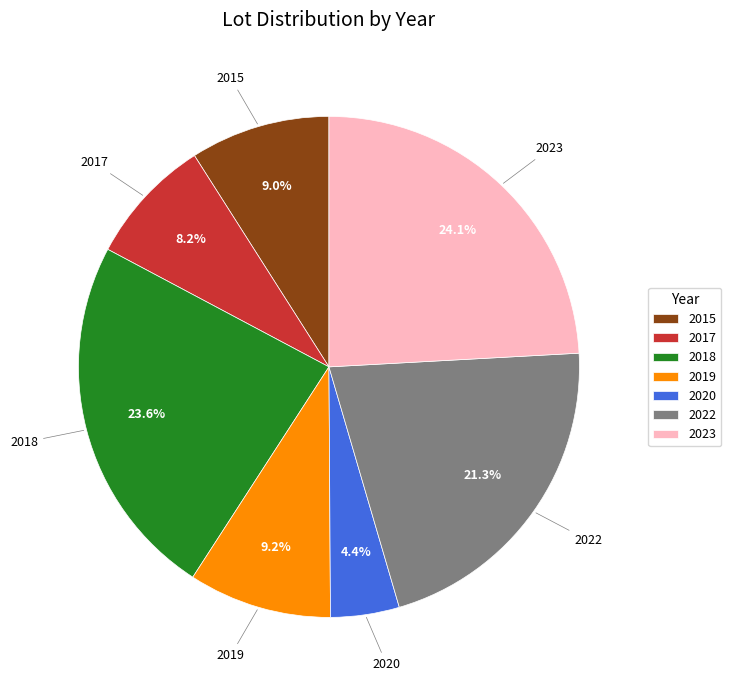

Approximately how many times larger is the value at 2022 compared to 2015?

2.4